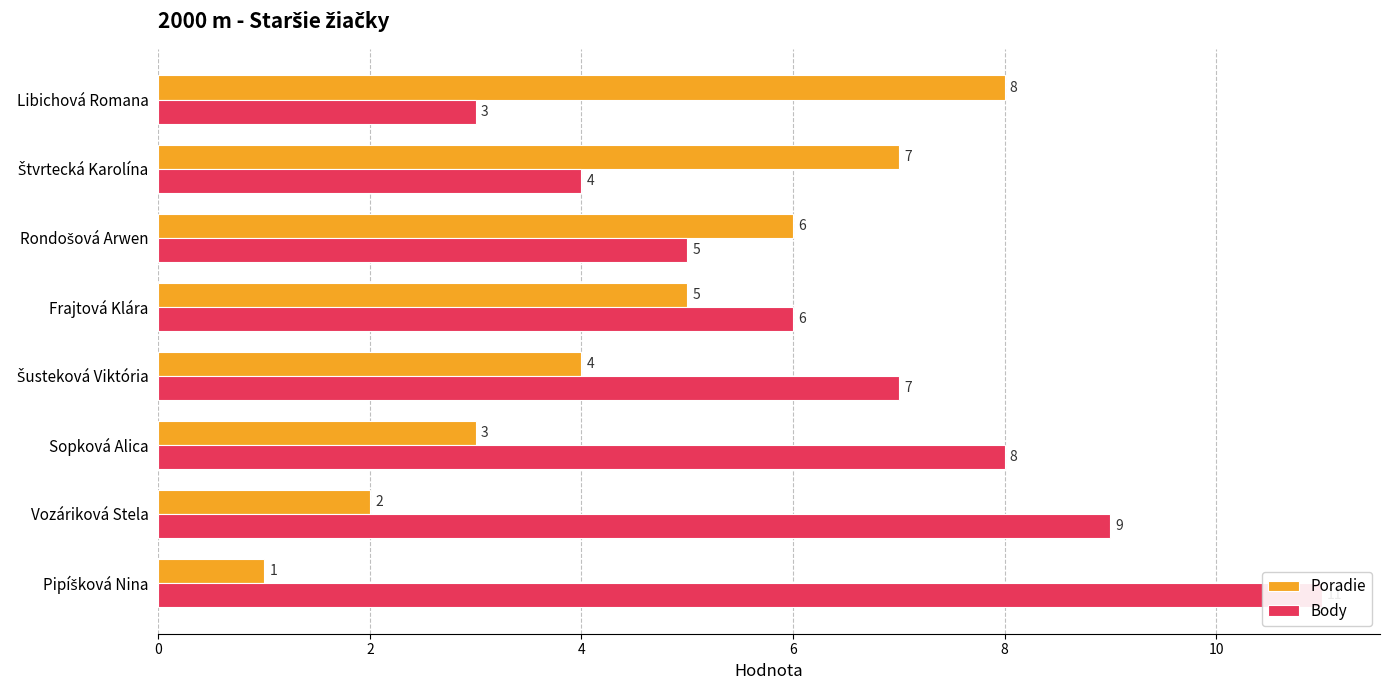

The Body series shows 1 at Štvrtecká Karolína. True or false?

False